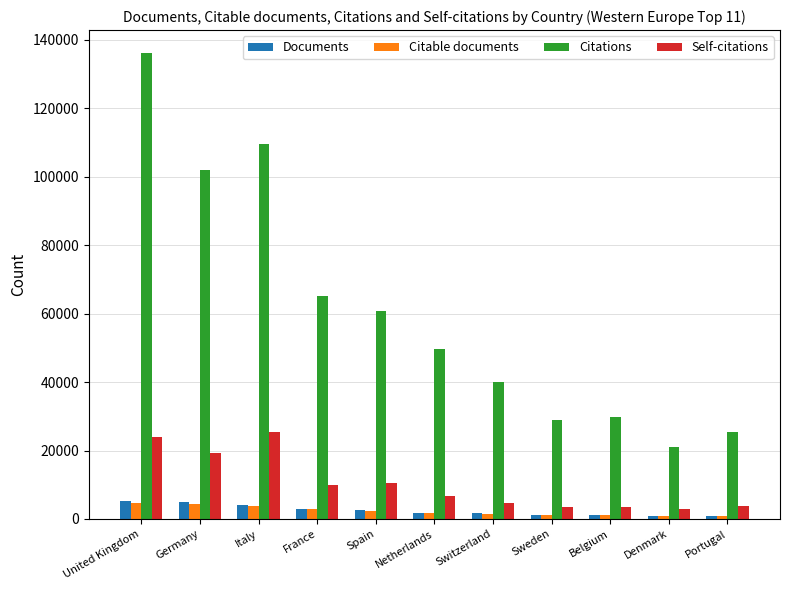

Which series has the widest spread of values?

Citations